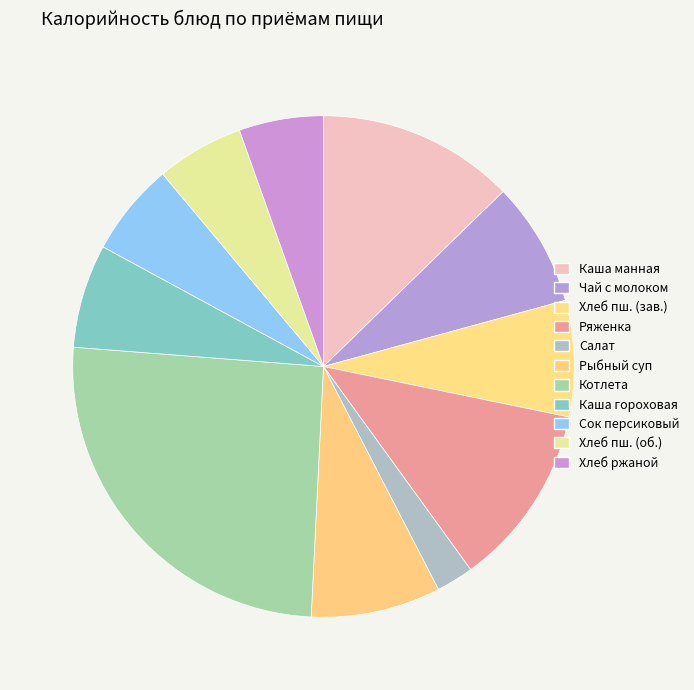

Count the number of slices in the pie.

11